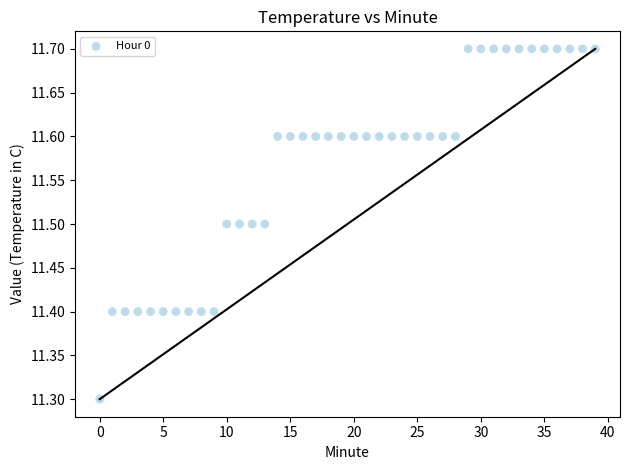

What Y value in the scatter plot is closest to 11?

11.3